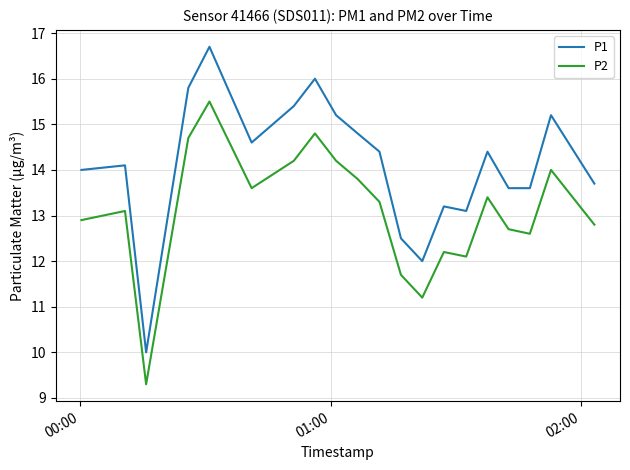

Which series has the largest total across all categories?

P1